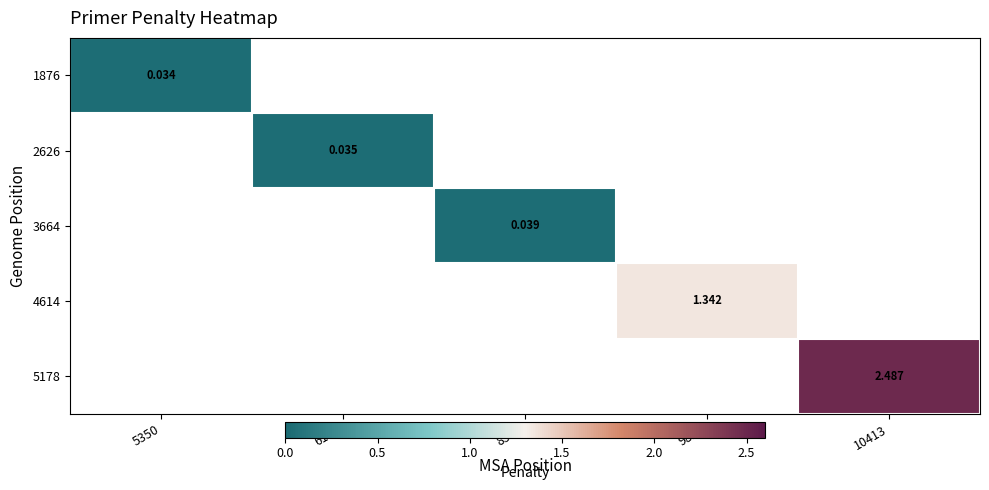

List the labels in order of 1876 value, smallest first.

5350, 6166, 8543, 9818, 10413